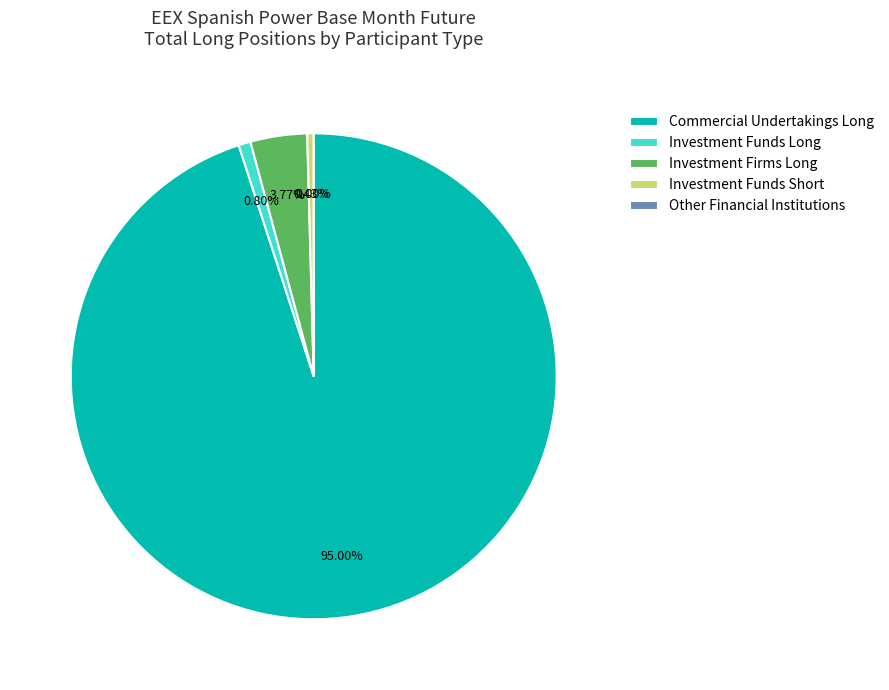

Approximately how many times larger is the value at Commercial Undertakings Long compared to Investment Funds Long?

118.2